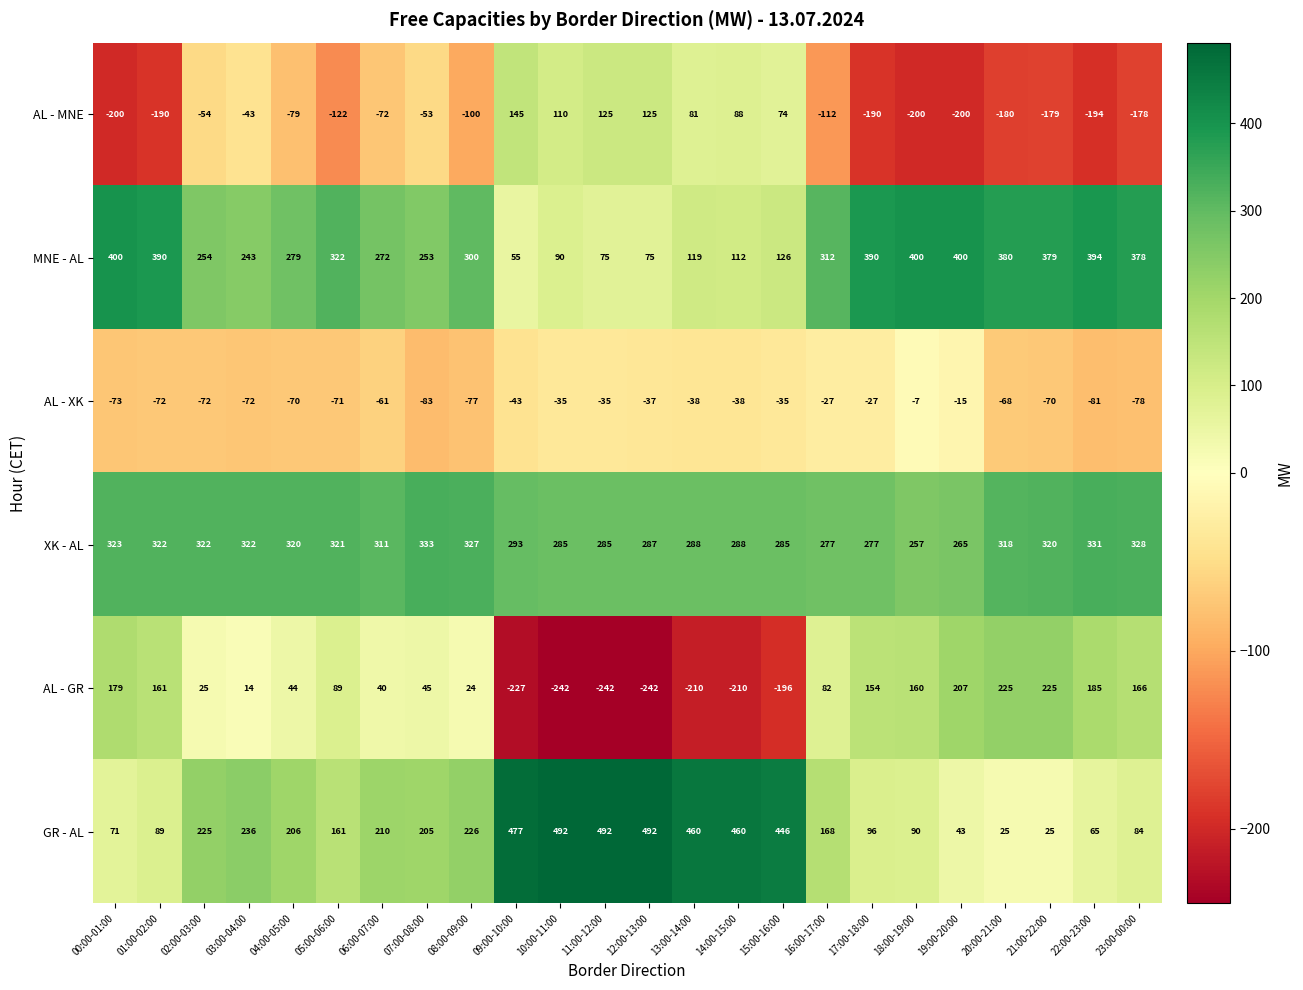

What is the sum of the AL - GR values at 13:00-14:00 and 09:00-10:00?

-437